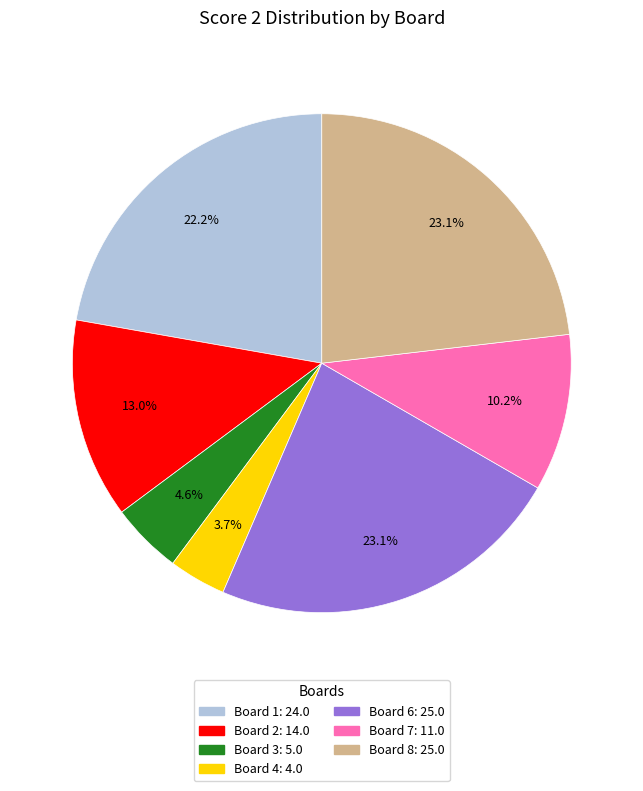

Is there a majority slice in this chart?

No